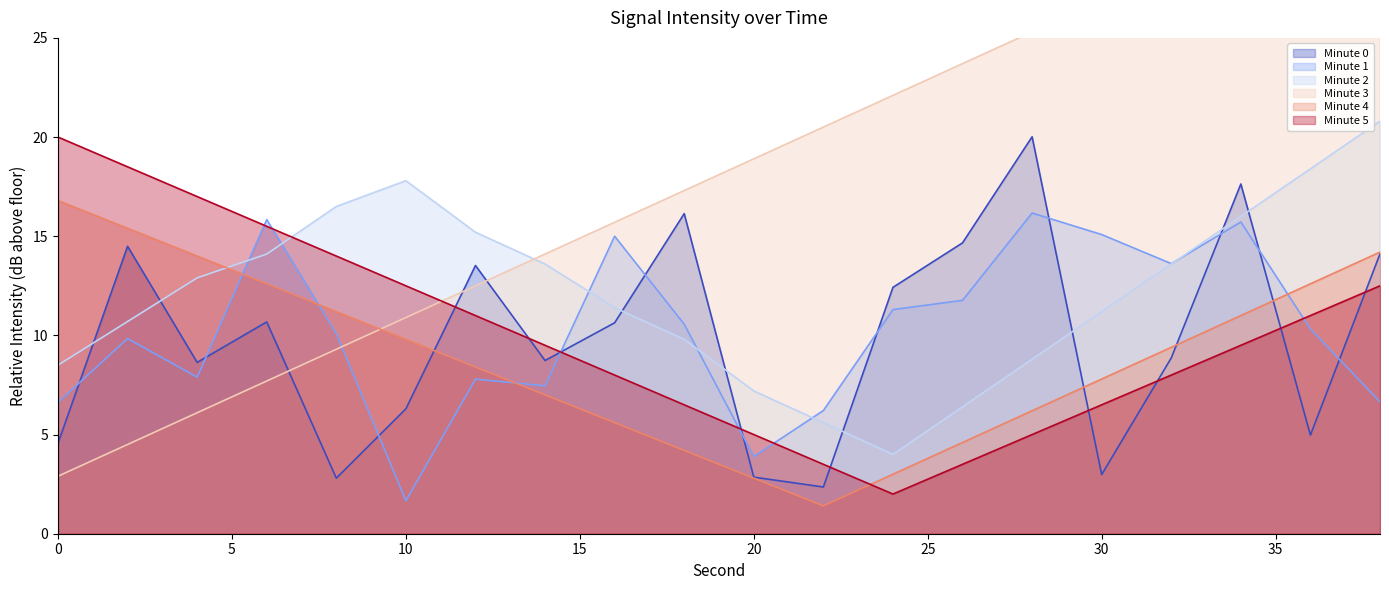

How many series are shown in this chart?

6